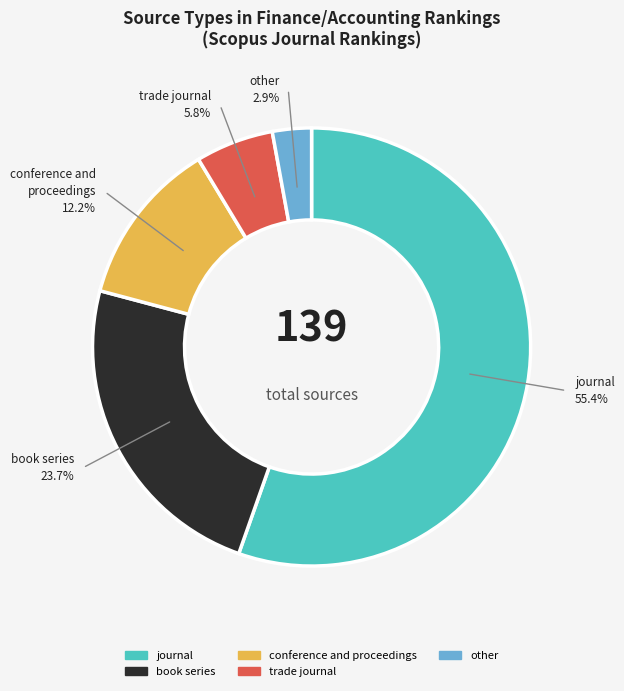

Count the number of slices in the pie.

5